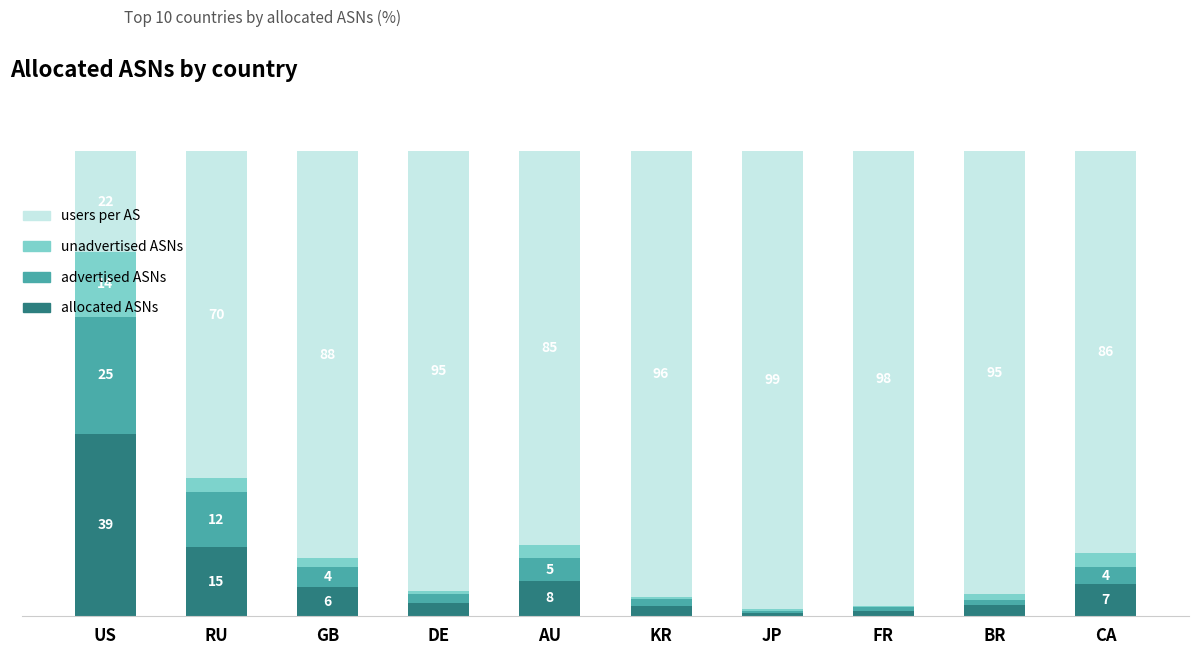

What are all the series names shown in the legend?

users per AS, unadvertised ASNs, advertised ASNs, allocated ASNs